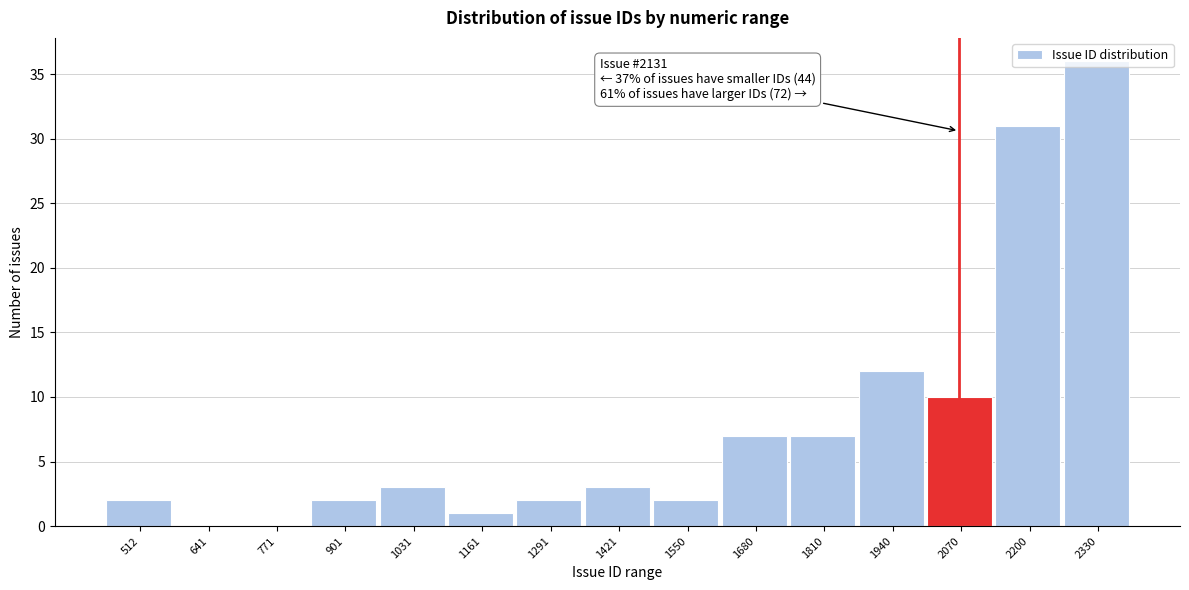

What is the sum of the values at 1291 and 2200?

33